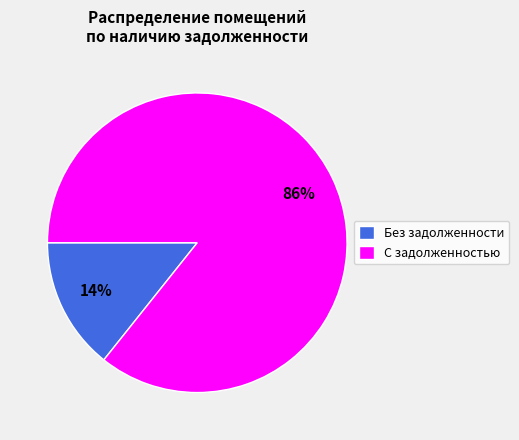

Is it true that Без задолженности is 14% of the pie?

True